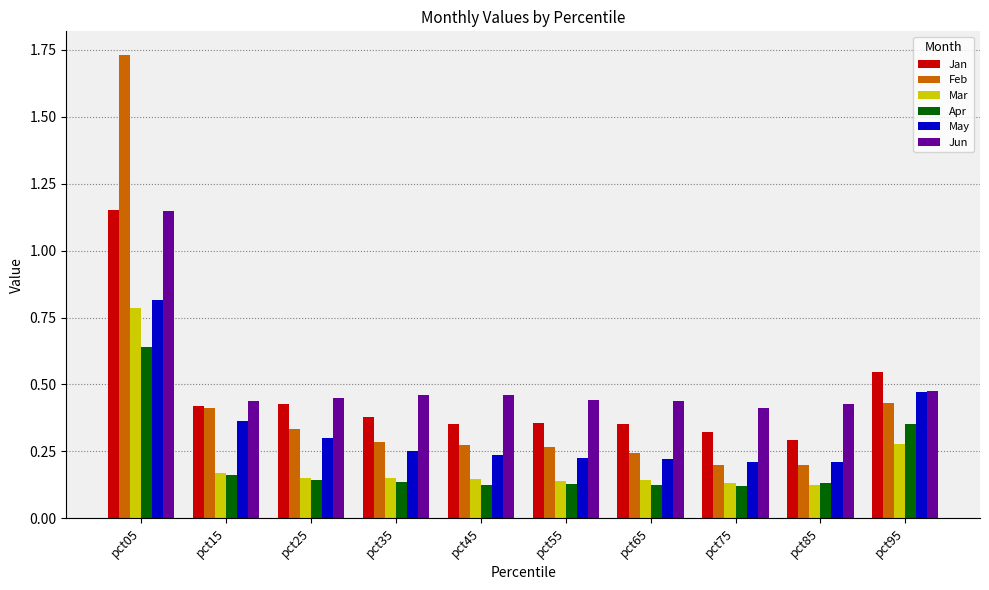

Are the bars grouped side by side (vs. stacked)?

Yes